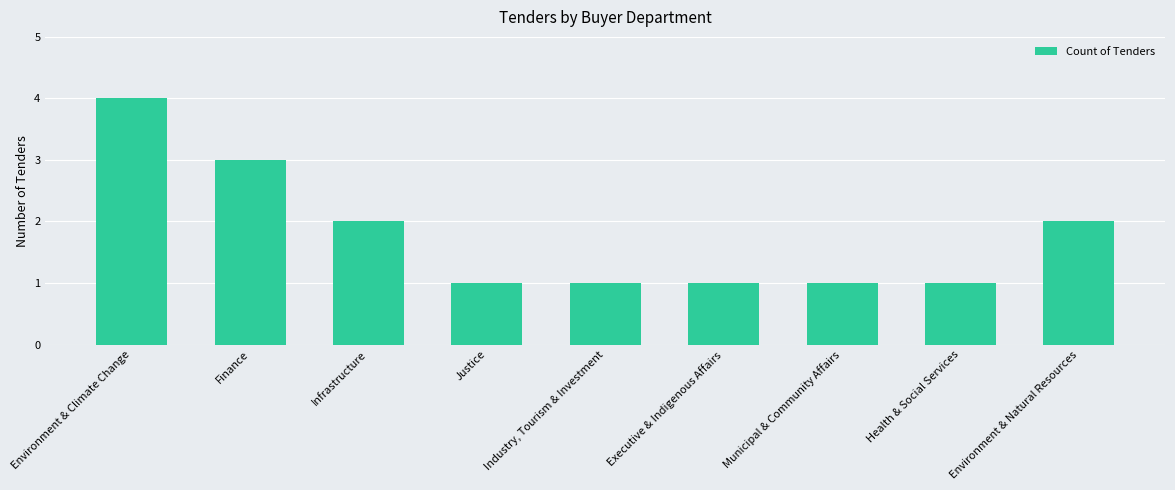

What position from the right is Justice?

6